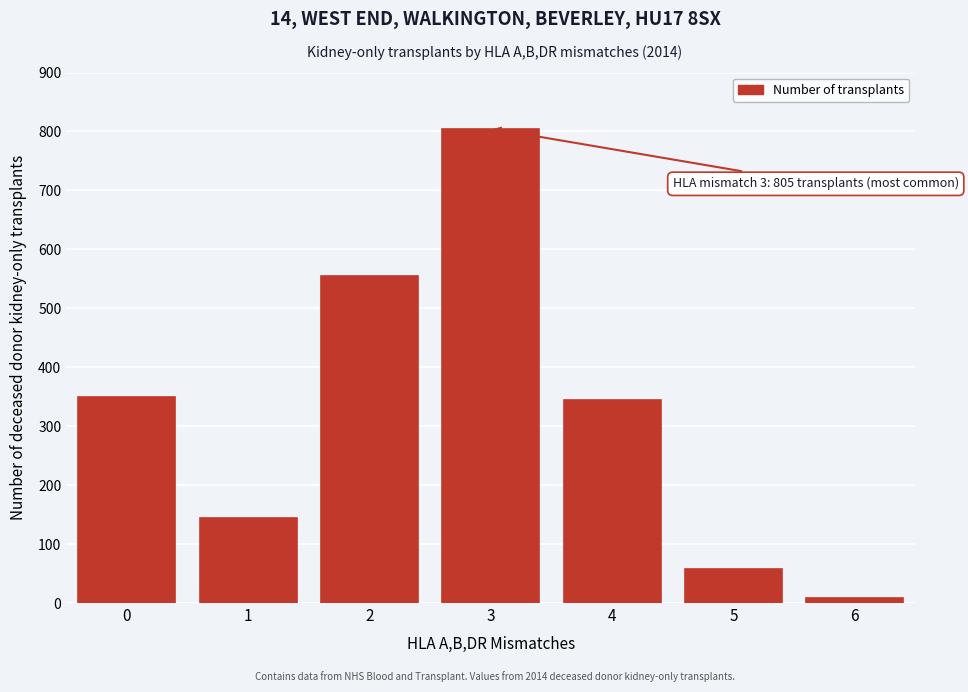

Reading left to right, extract all data points from this chart.

350	145	554	805	345	57	9